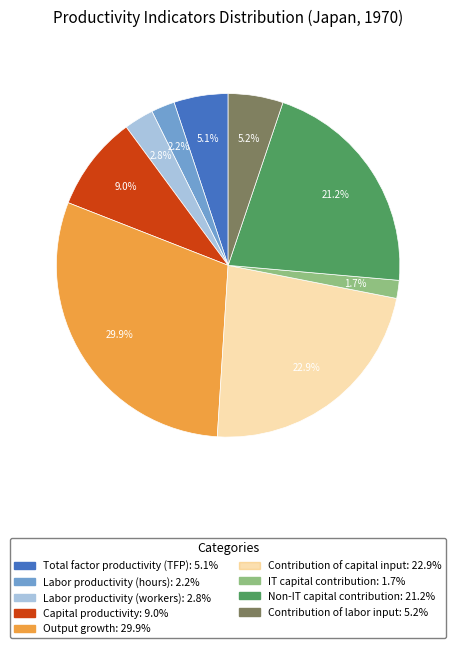

What is the largest slice in the pie chart?

Output growth